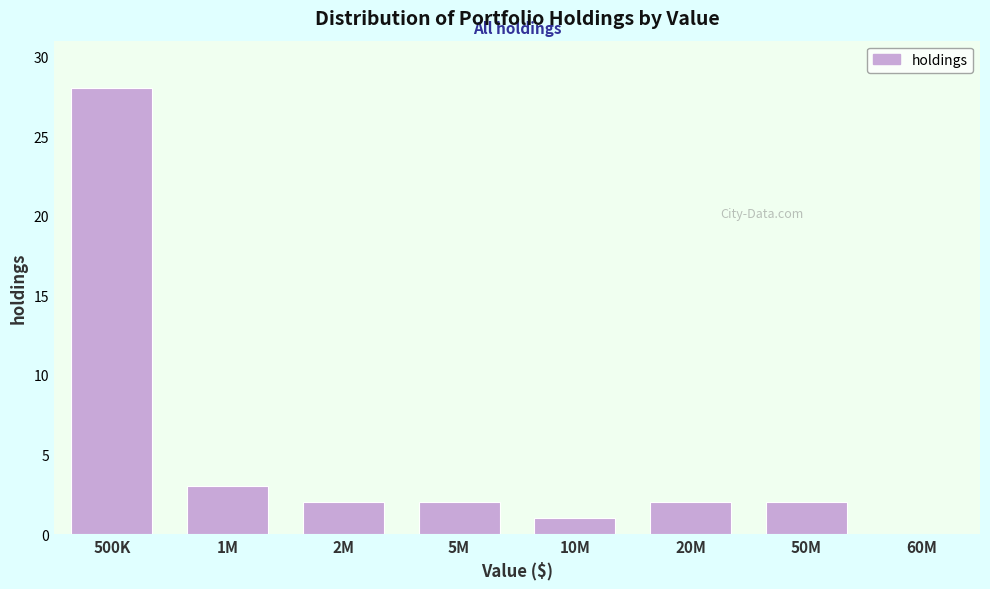

Reading right to left, transcribe all the data shown in this chart.

60M=0	50M=2	20M=2	10M=1	5M=2	2M=2	1M=3	500K=28